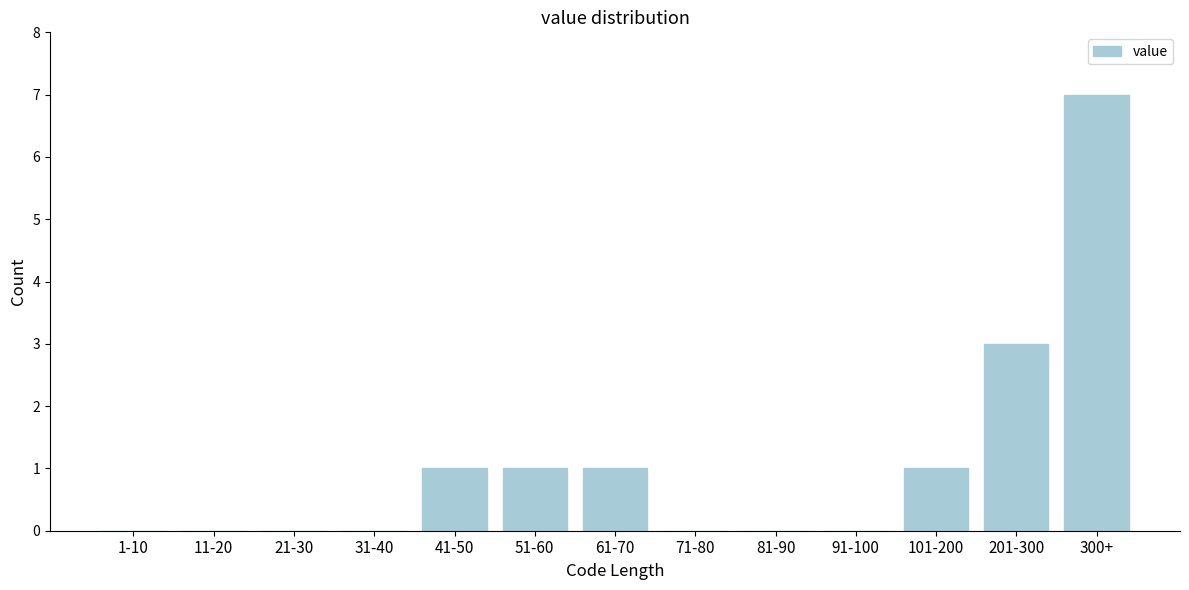

Reading right to left, extract all data points from this chart.

300+=7	201-300=3	101-200=1	91-100=0	81-90=0	71-80=0	61-70=1	51-60=1	41-50=1	31-40=0	21-30=0	11-20=0	1-10=0